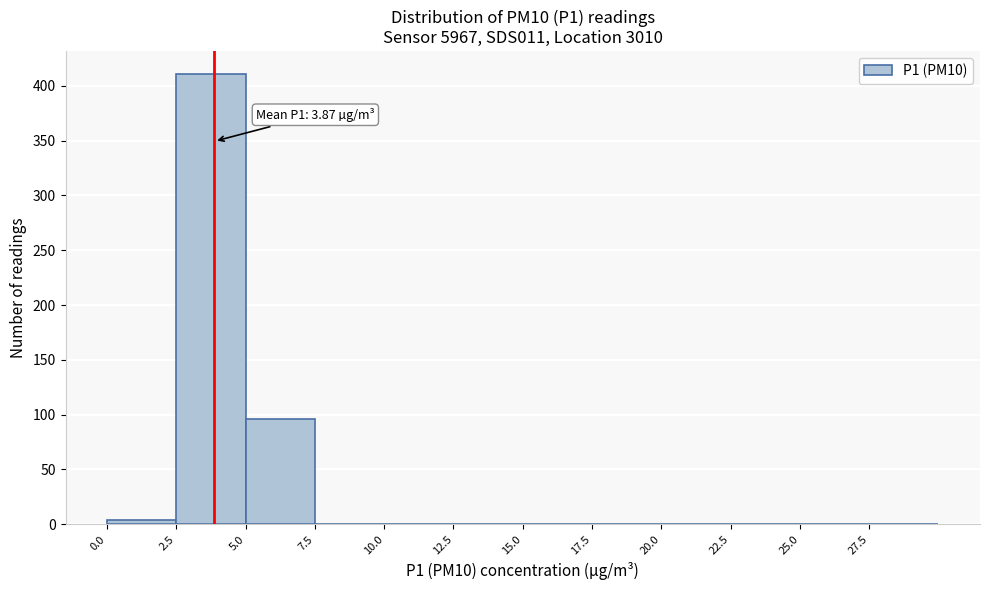

Which range on the x-axis has the tallest bar?

2.5 to 5.0